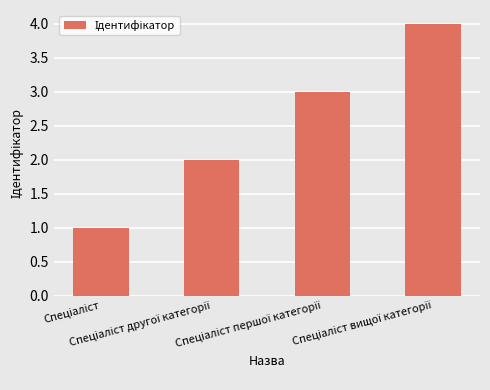

What is the sum of all values?

10